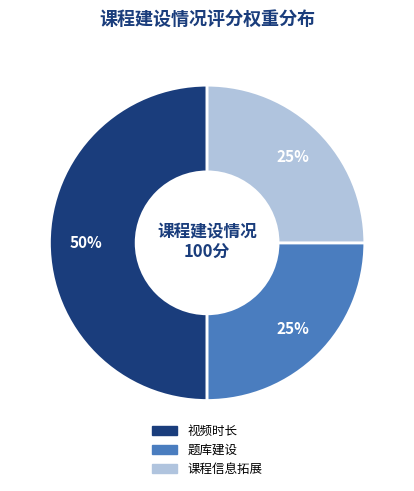

To the nearest percent, what portion does 课程信息拓展 represent?

25%